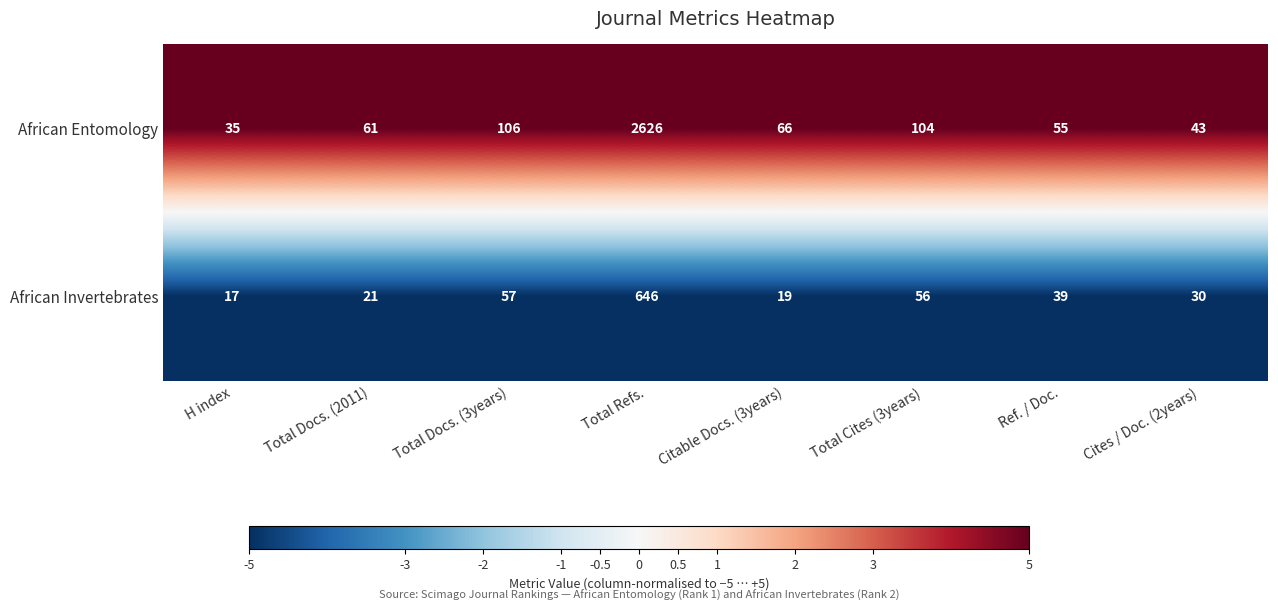

What is the minimum value shown in the chart?

17